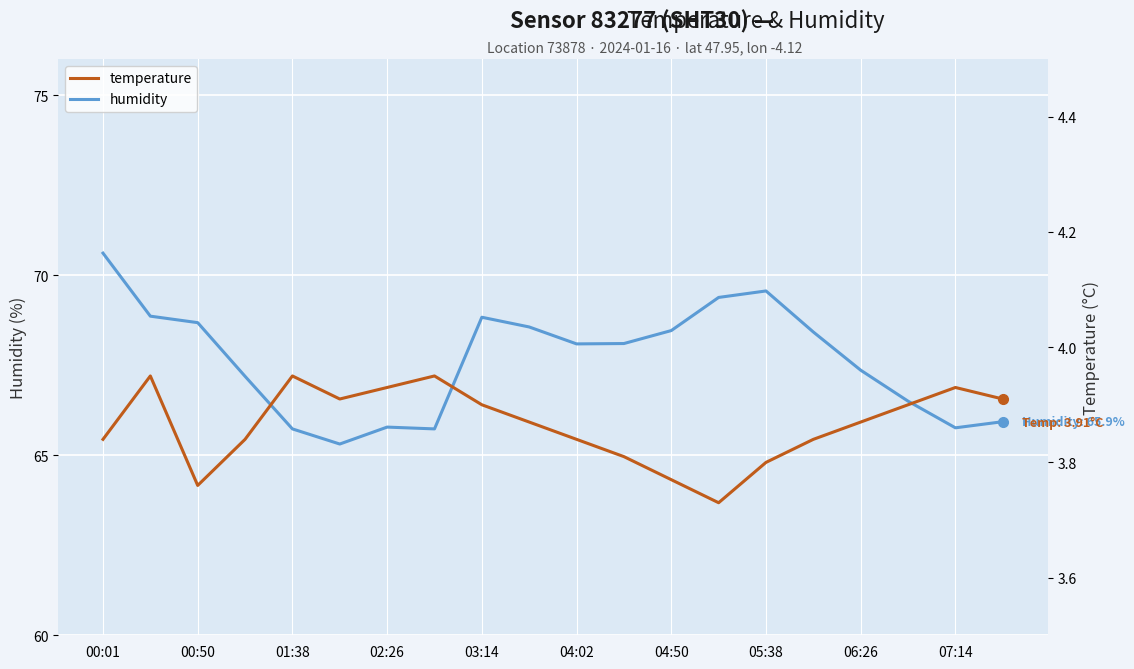

The value of humidity at 05:38 is 47.6. True or false?

False